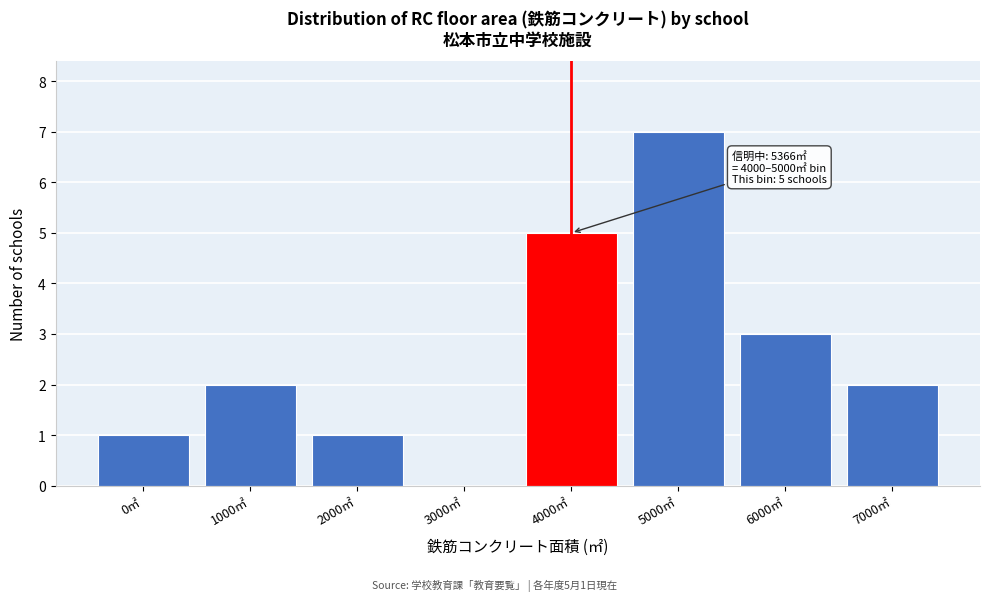

Reading right to left, transcribe all the data shown in this chart.

7000㎡=2	6000㎡=3	5000㎡=7	4000㎡=5	3000㎡=0	2000㎡=1	1000㎡=2	0㎡=1